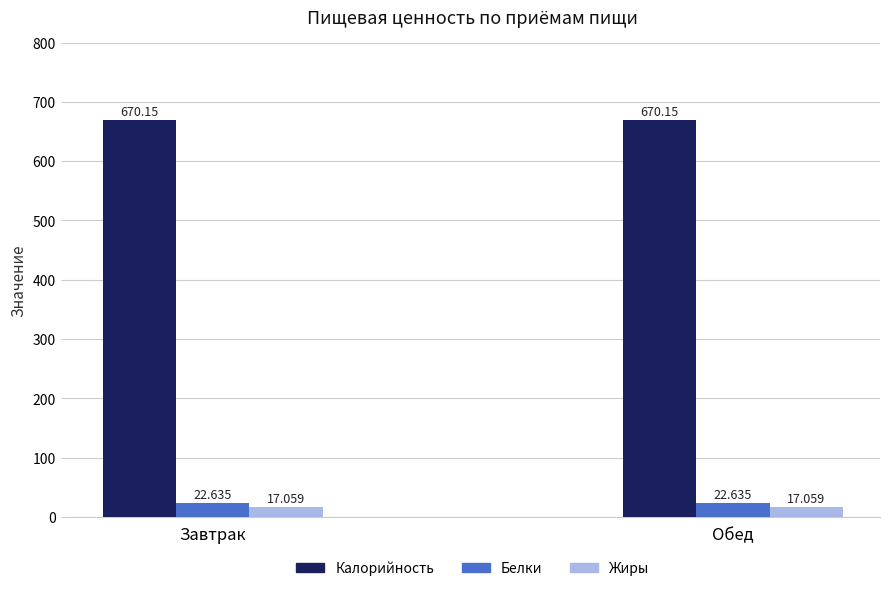

How many bars are there in each group?

3